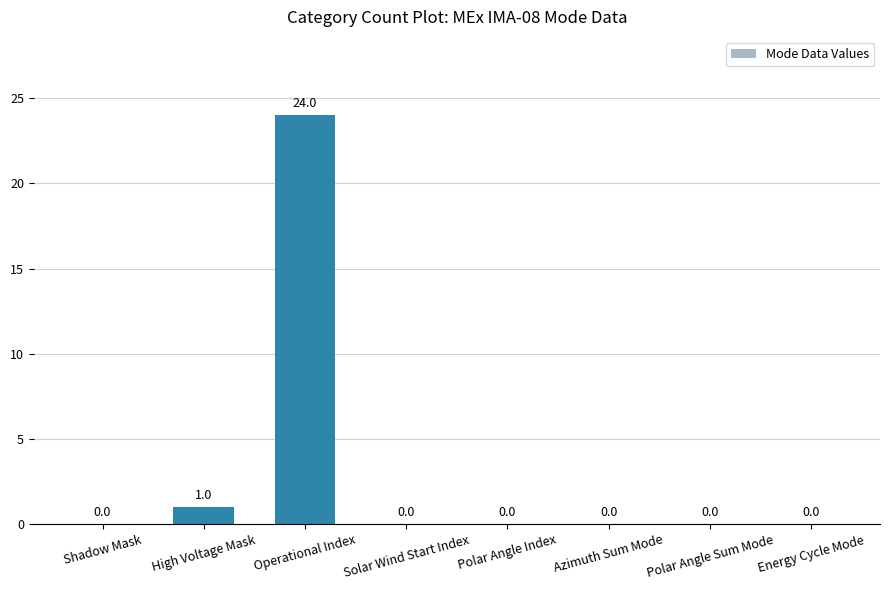

Reading left to right, transcribe all the data shown in this chart.

Shadow Mask=0	High Voltage Mask=1	Operational Index=24	Solar Wind Start Index=0	Polar Angle Index=0	Azimuth Sum Mode=0	Polar Angle Sum Mode=0	Energy Cycle Mode=0